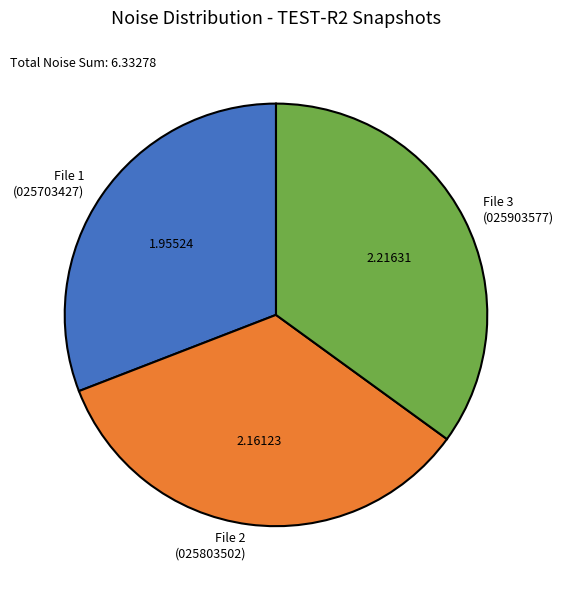

Is there any slice that represents more than half of the pie?

No